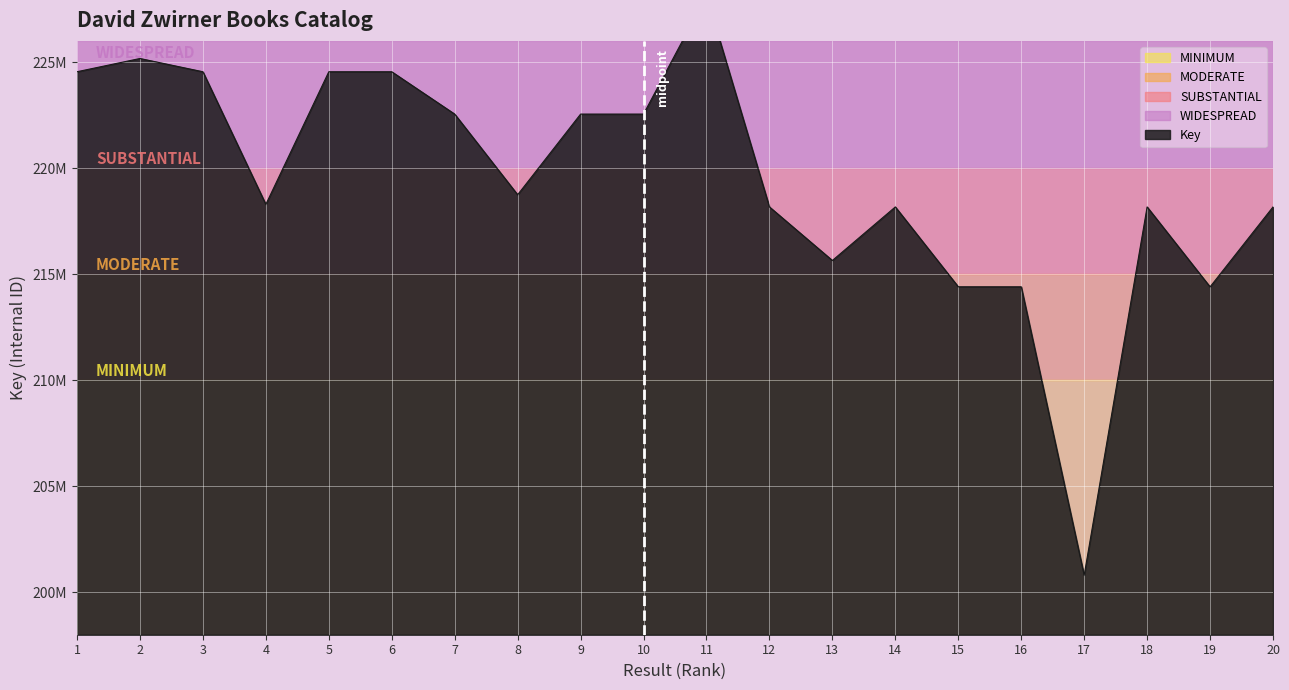

What is the difference between the second highest and second lowest values?

10767863